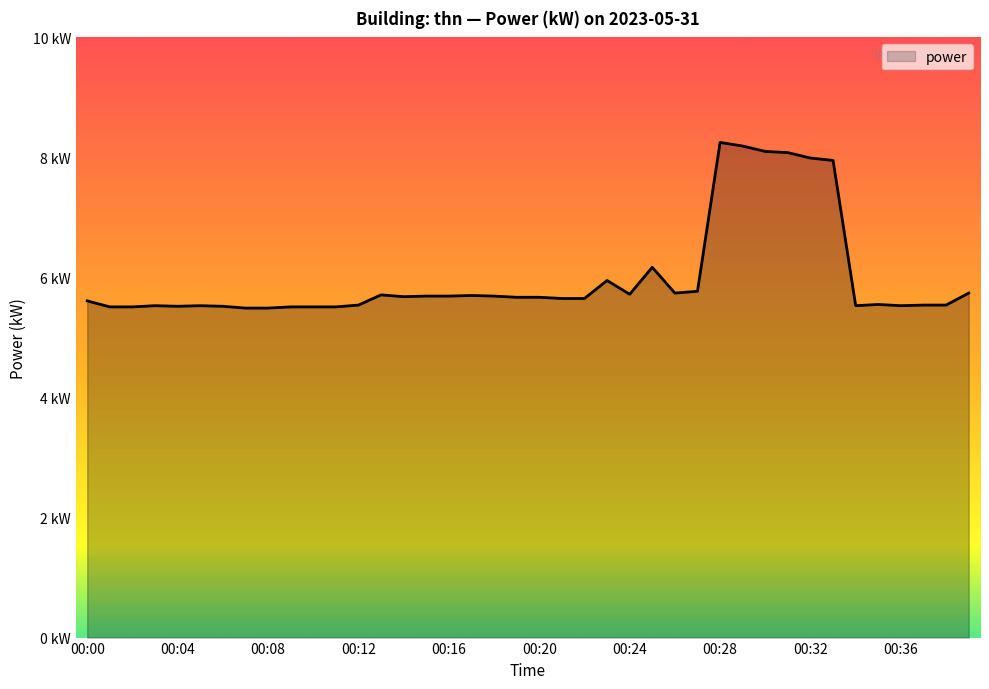

Which category has the lowest value across all series?

00:07